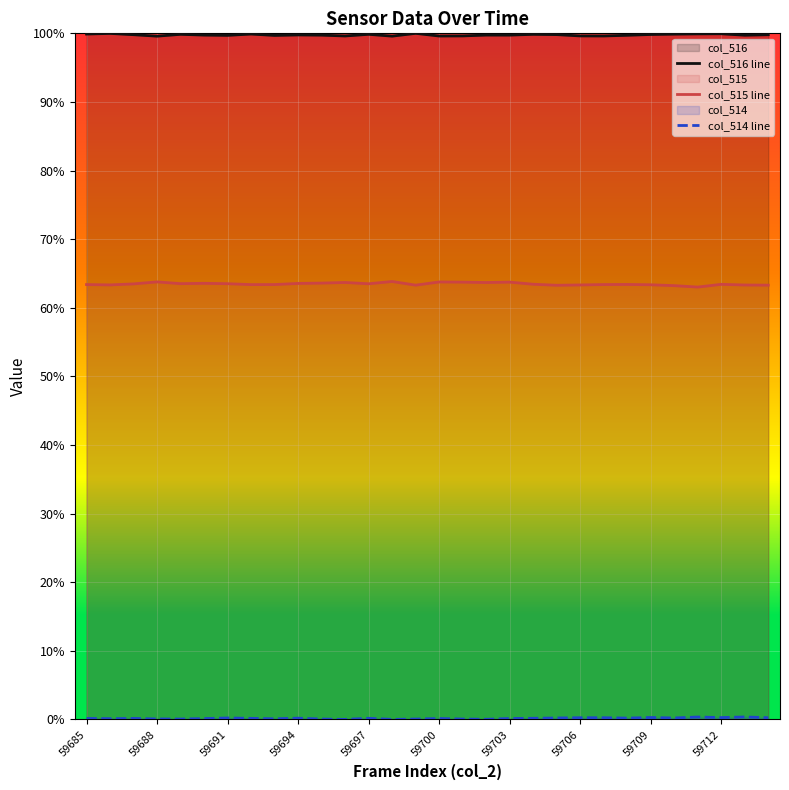

Which series has the largest range (max minus min)?

col_515 line